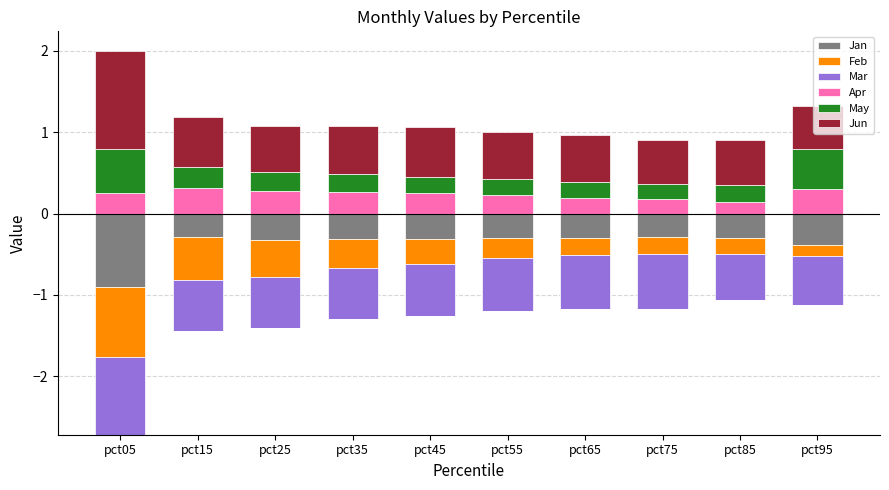

What is the highest value of the Apr series?

0.3